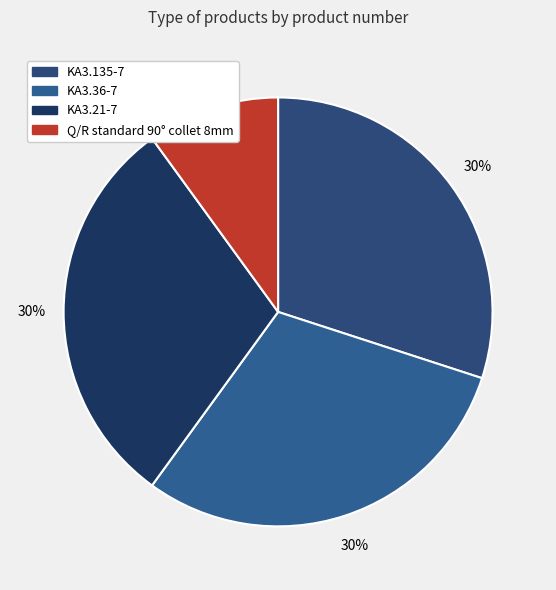

Rank the categories by value from lowest to highest.

Q/R standard 90° collet 8mm, KA3.135-7, KA3.36-7, KA3.21-7